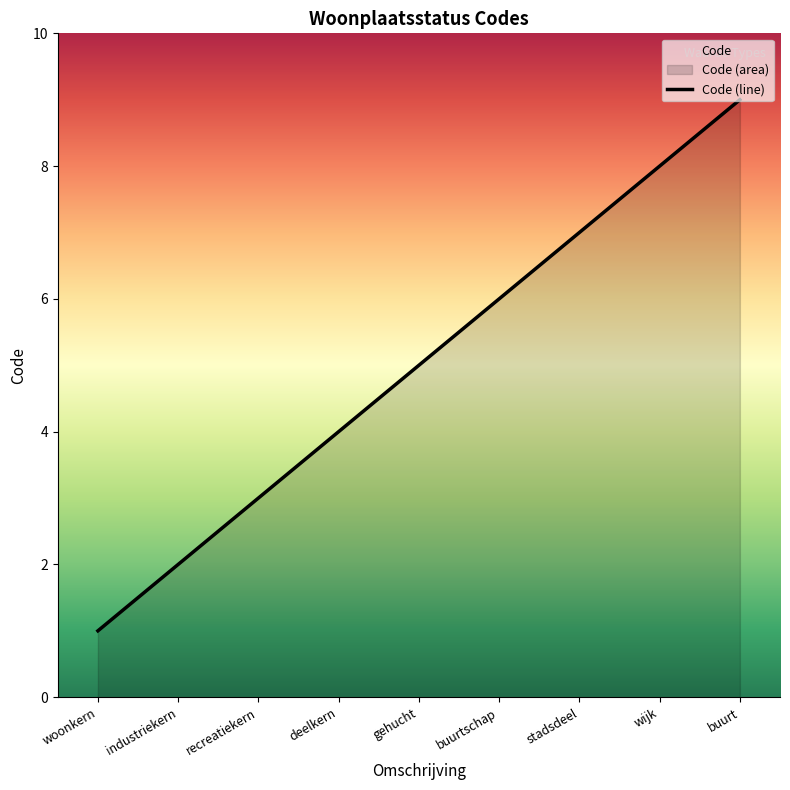

Rank the categories by value from highest to lowest.

buurt, wijk, stadsdeel, buurtschap, gehucht, deelkern, recreatiekern, industriekern, woonkern